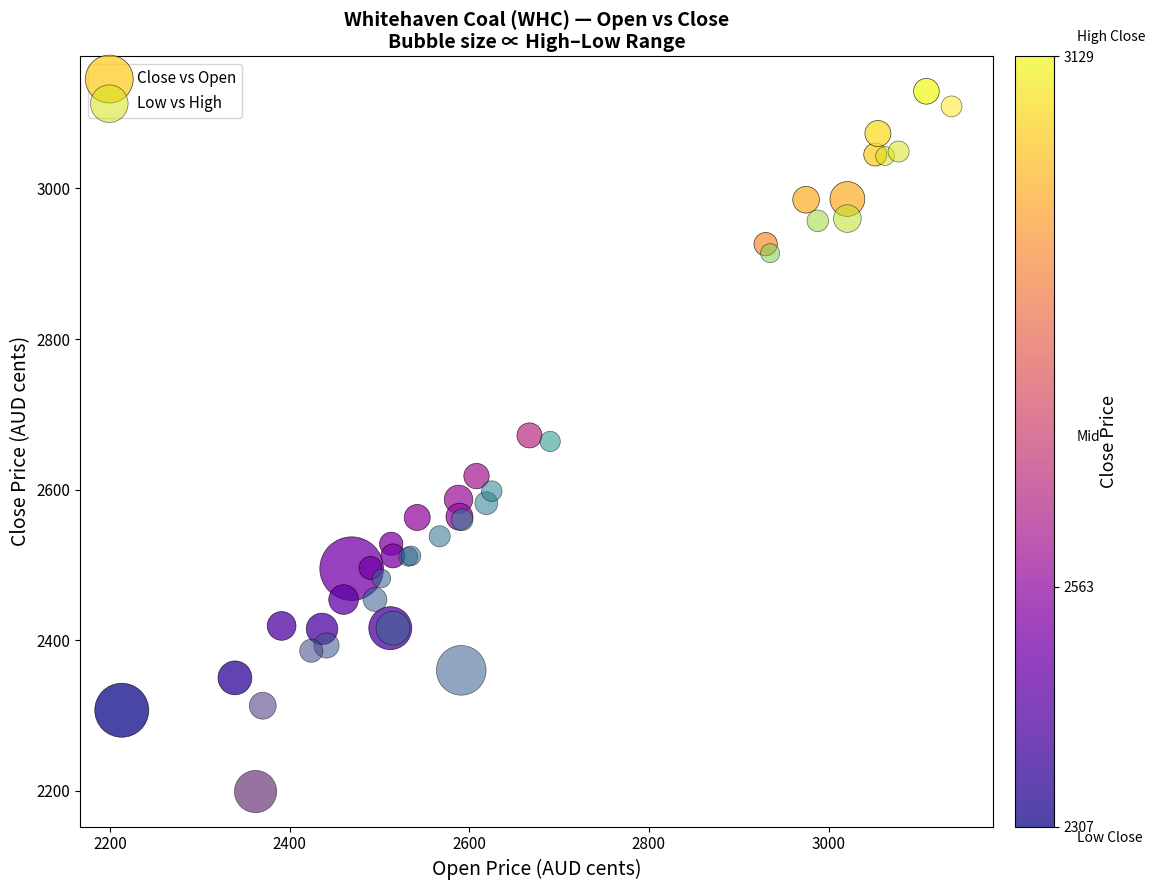

Which series reaches the minimum Y coordinate?

Low vs High